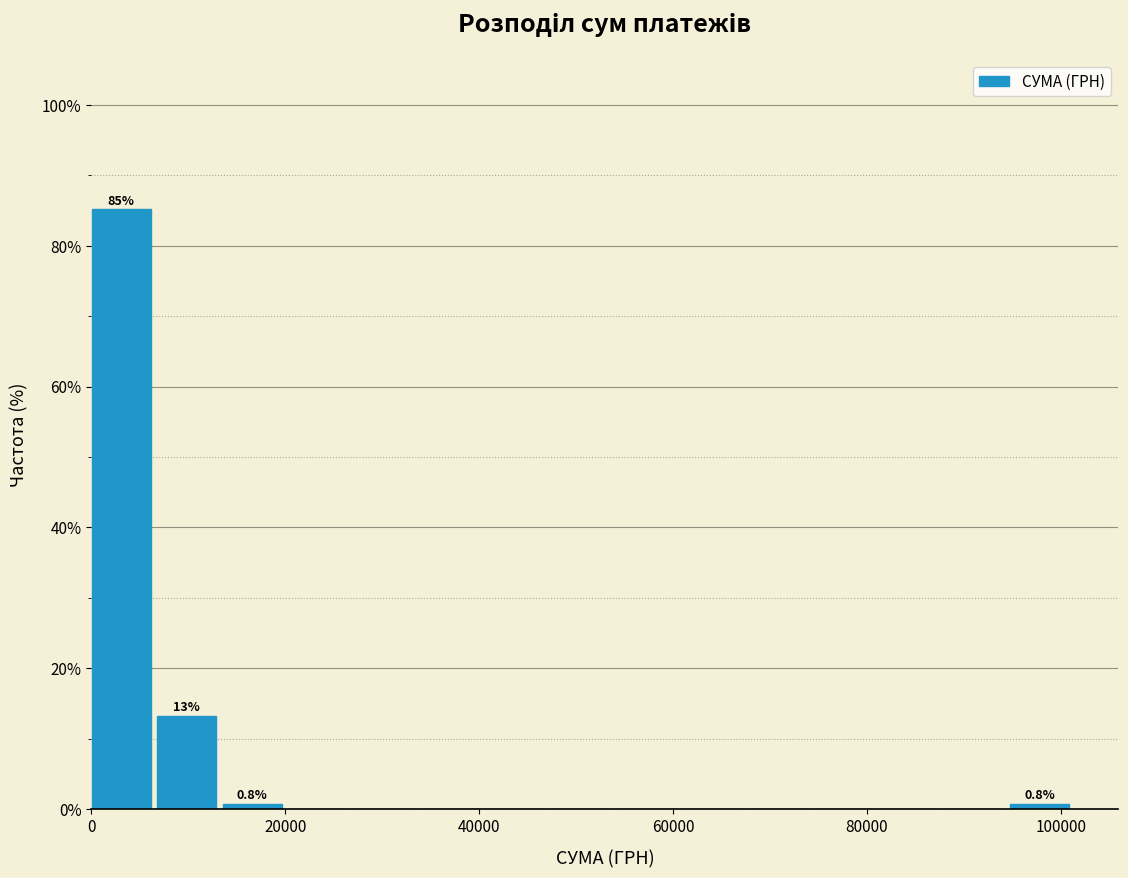

Read against the x-axis, roughly where is the centre of the tallest bar?

4000